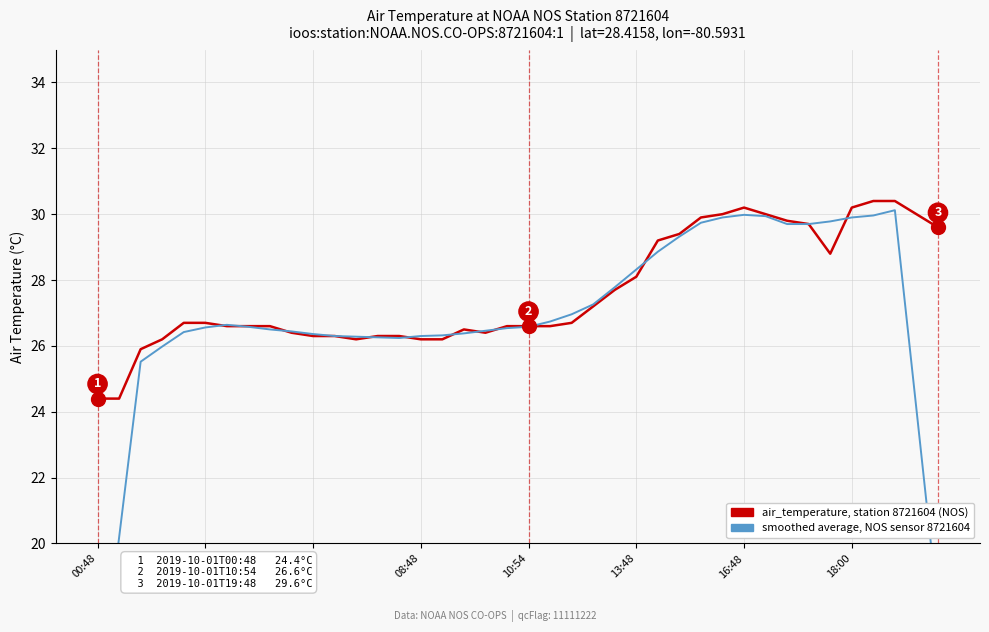

List the series in order of their peak value, lowest first.

air_temperature smoothed (reference trend), air_temperature (station 8721604, NOS)